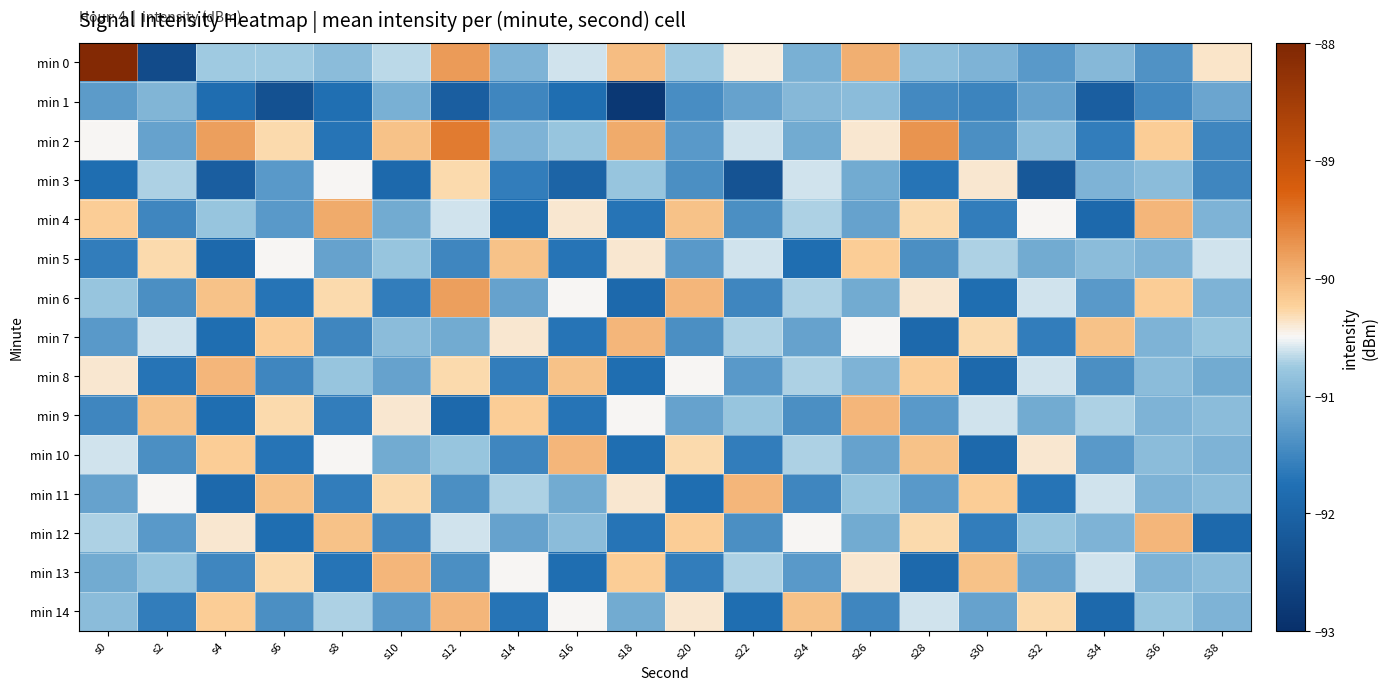

Which category has the highest value across all series?

s0